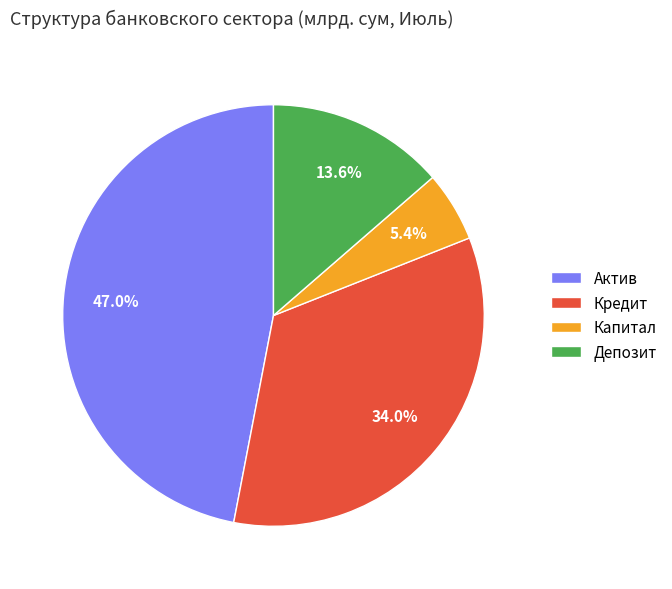

To the nearest percent, what is the average slice percentage?

25%